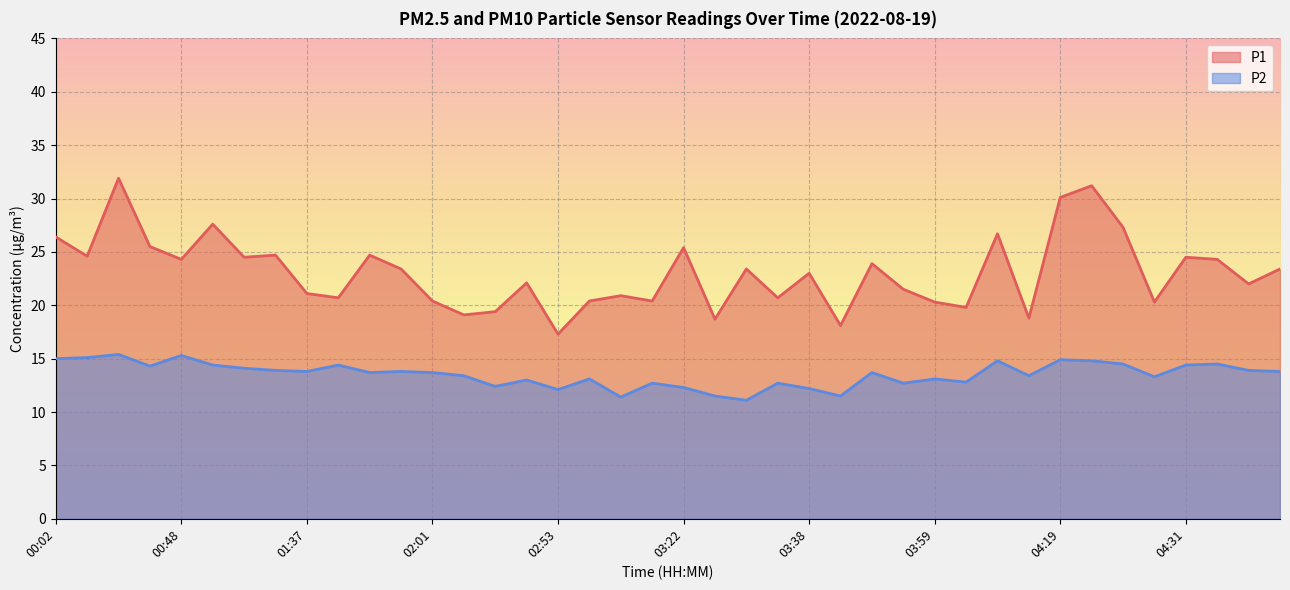

What is the label of the 20th point from the right?

03:22